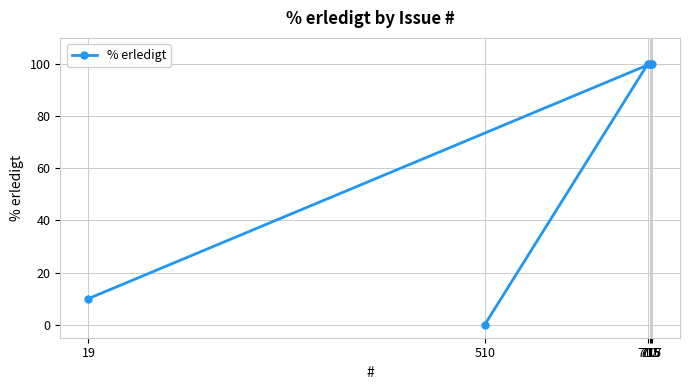

Does the chart display data point markers on the line(s)?

Yes